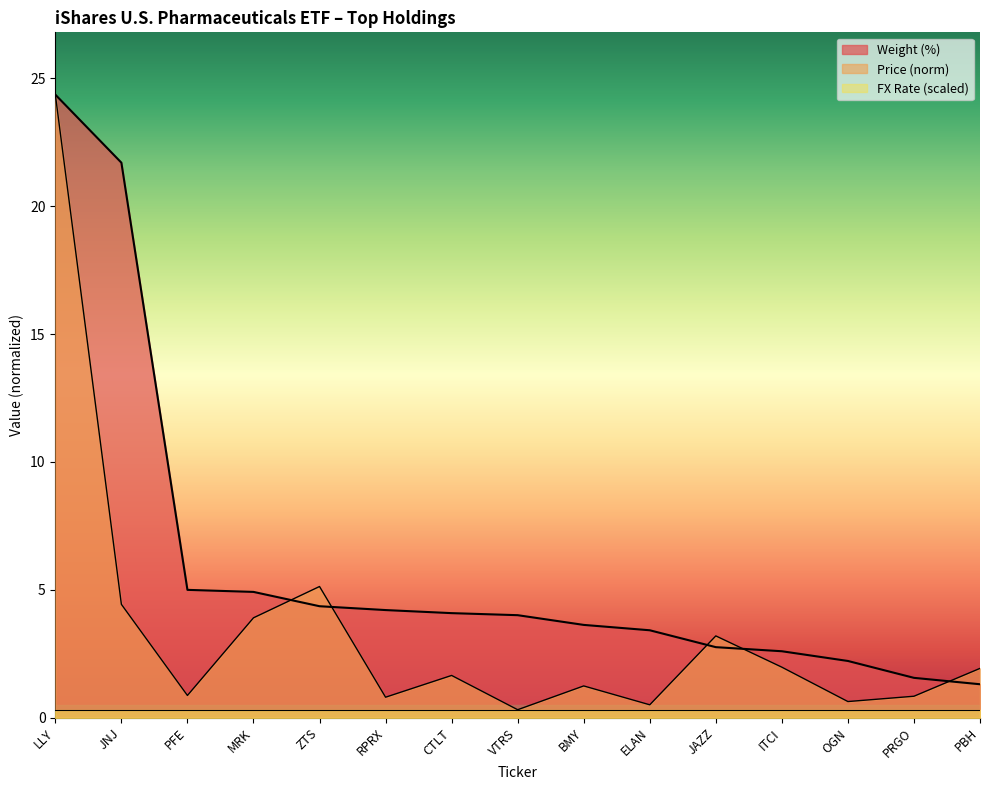

Which series has the widest spread of values?

Price